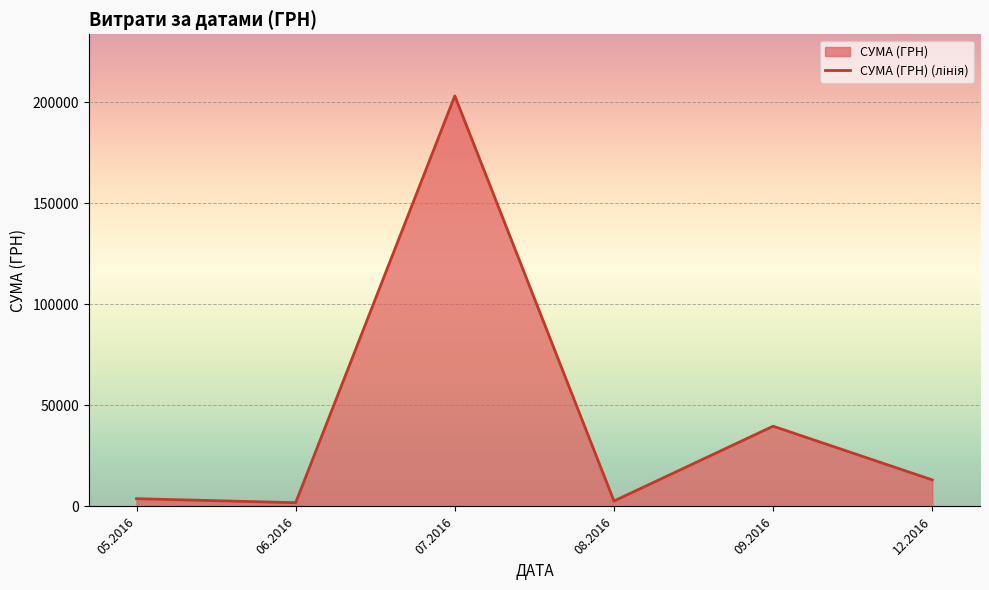

What is the minimum value shown in the chart?

1853.0